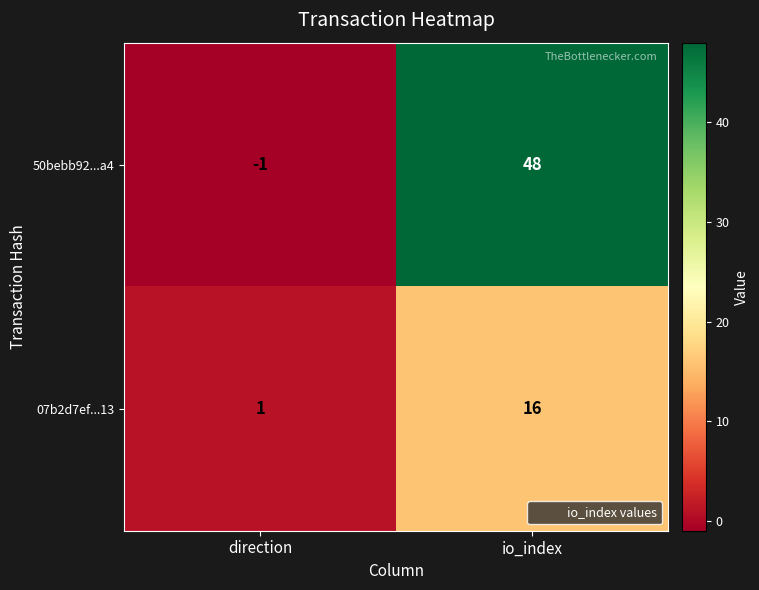

True or false: 50bebb92...a4 has a value of 48 at io_index.

True